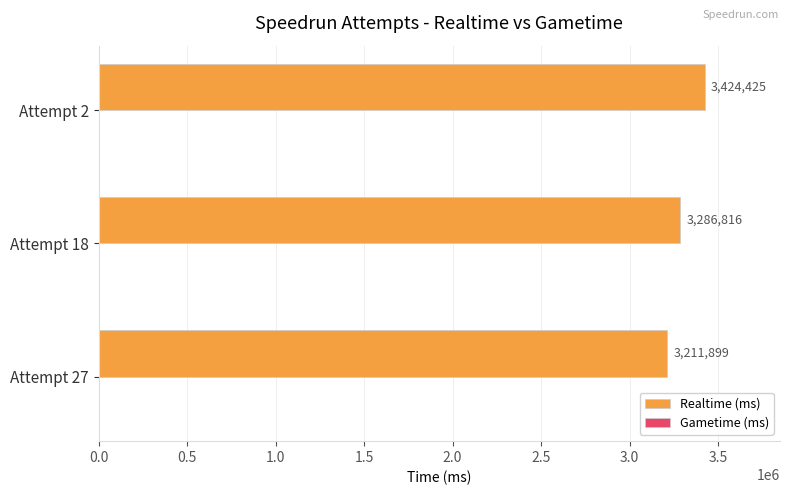

Does the chart contain any negative values?

No